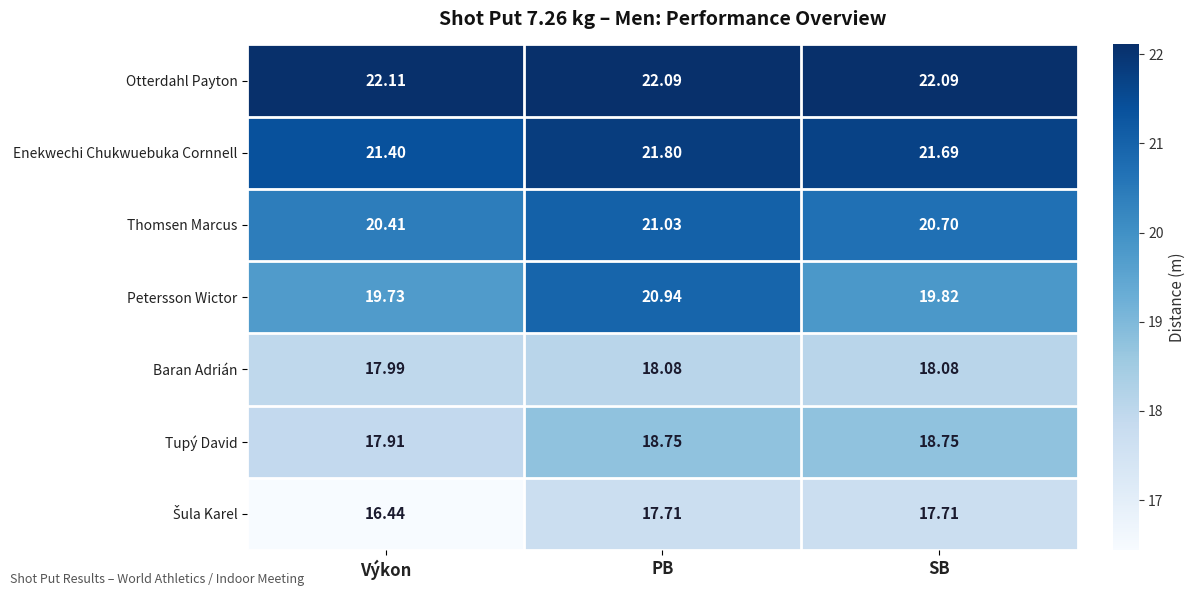

Which series has the largest total across all categories?

Otterdahl Payton